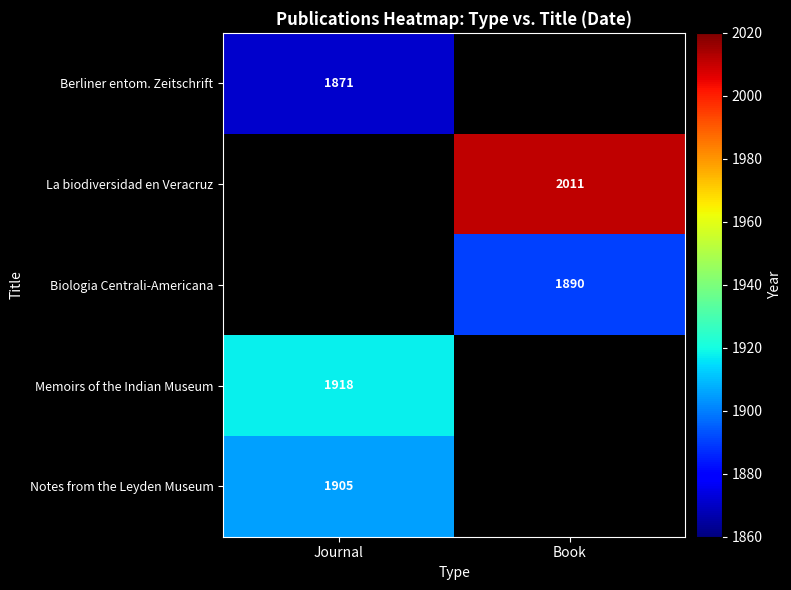

True or false: Notes from the Leyden Museum has a value of 1285 at Journal.

False